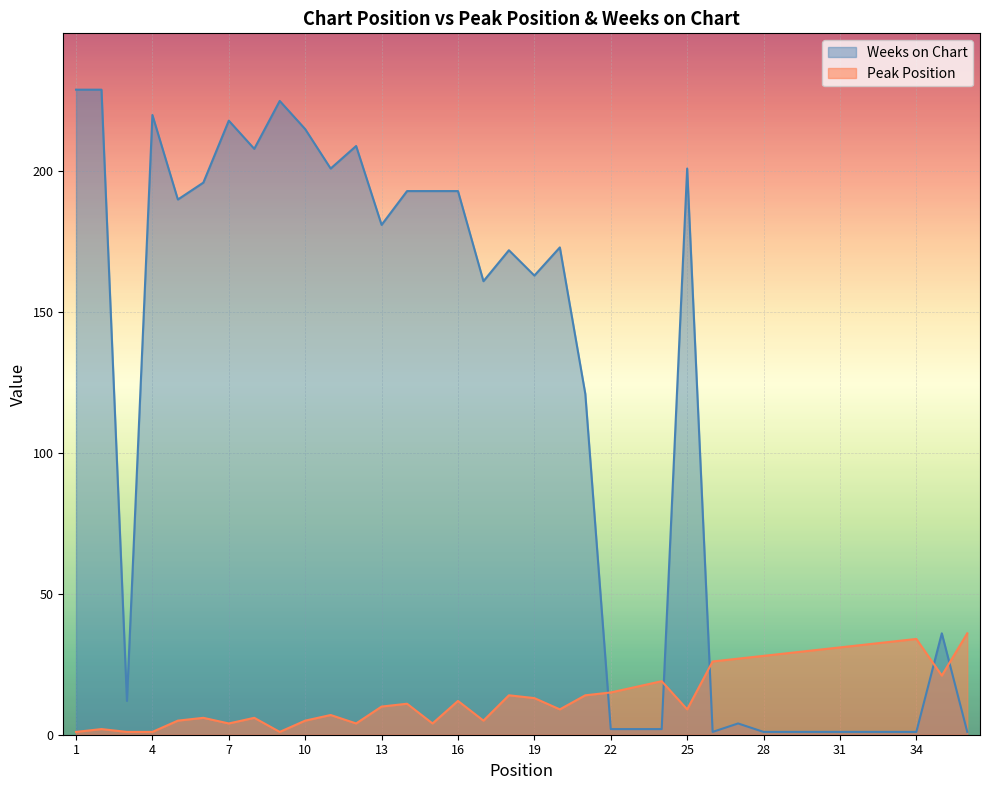

Which series ends up on top after the final intersection of Weeks on Chart and Peak Position?

Peak Position